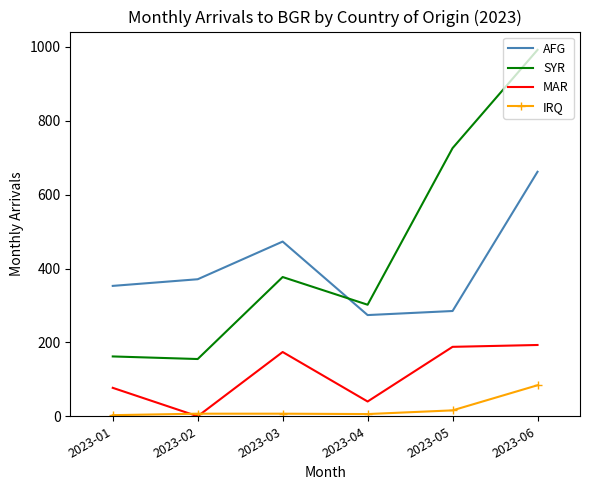

What is the minimum value for SYR?

155